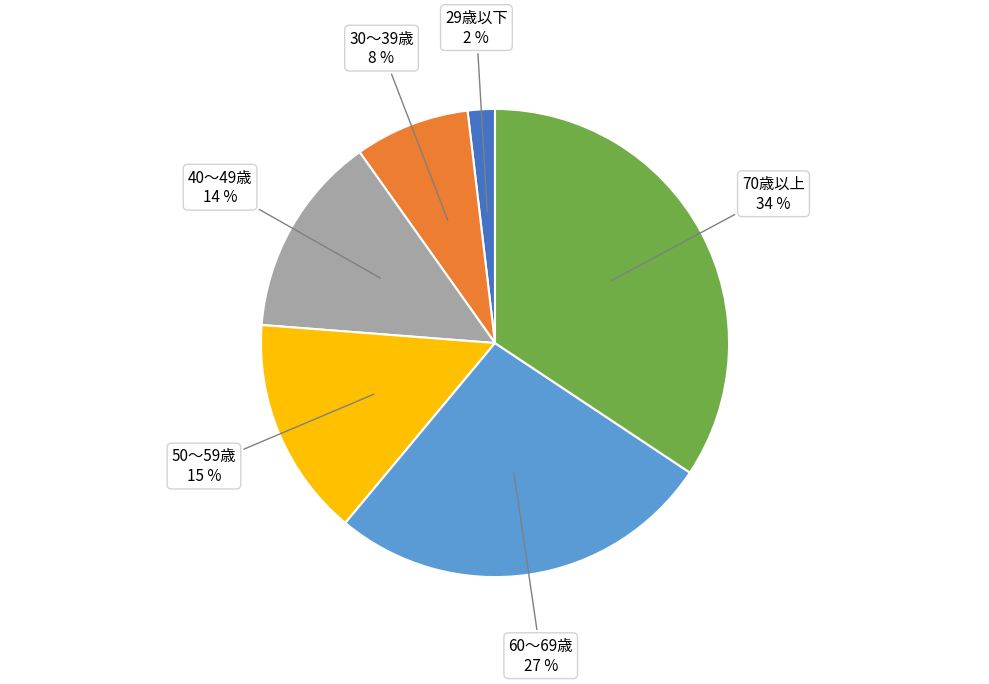

To the nearest percent, what is the average slice percentage?

17%